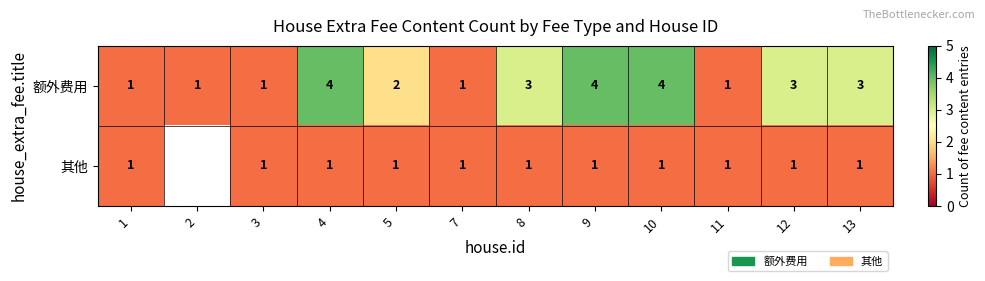

What is the total value across all series at 4?

5